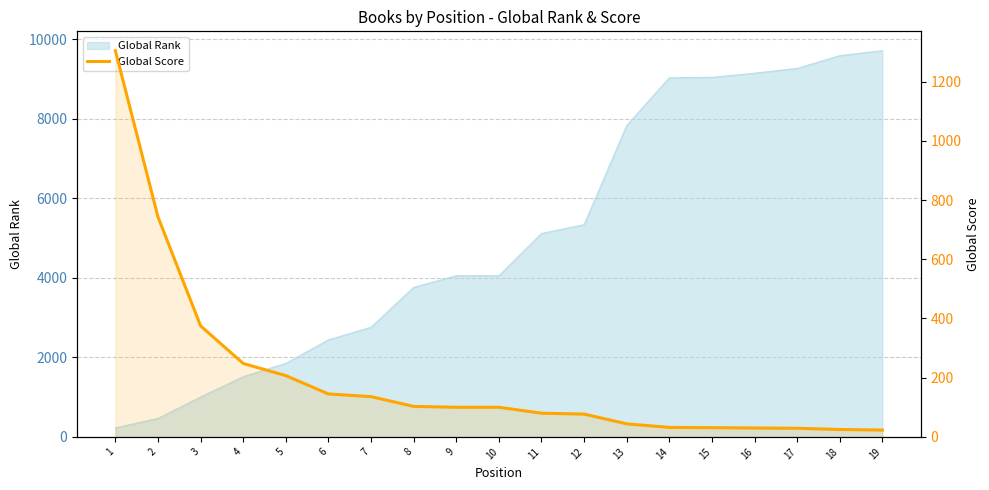

At which category does the chart reach its peak across all series?

1